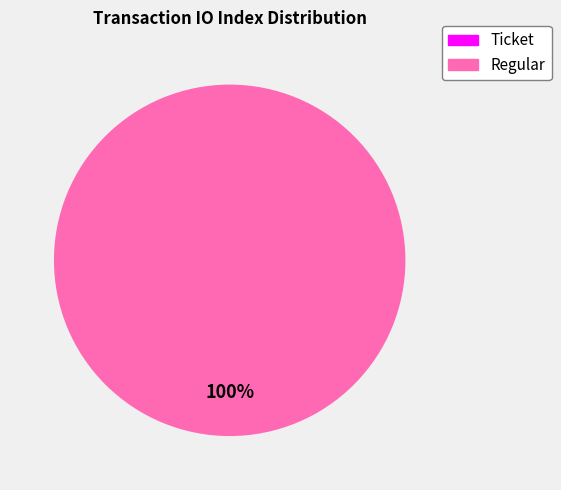

Between Regular (io_index=43) and Ticket (io_index=0), which is larger?

Regular (io_index=43)